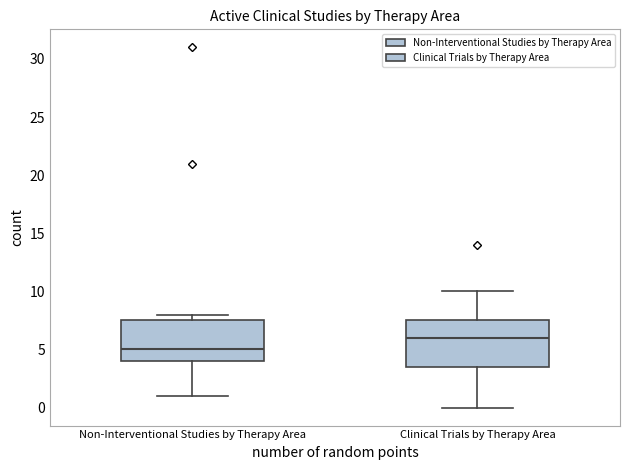

Which box is the tallest, from its lower edge to its upper edge?

Clinical Trials by Therapy Area